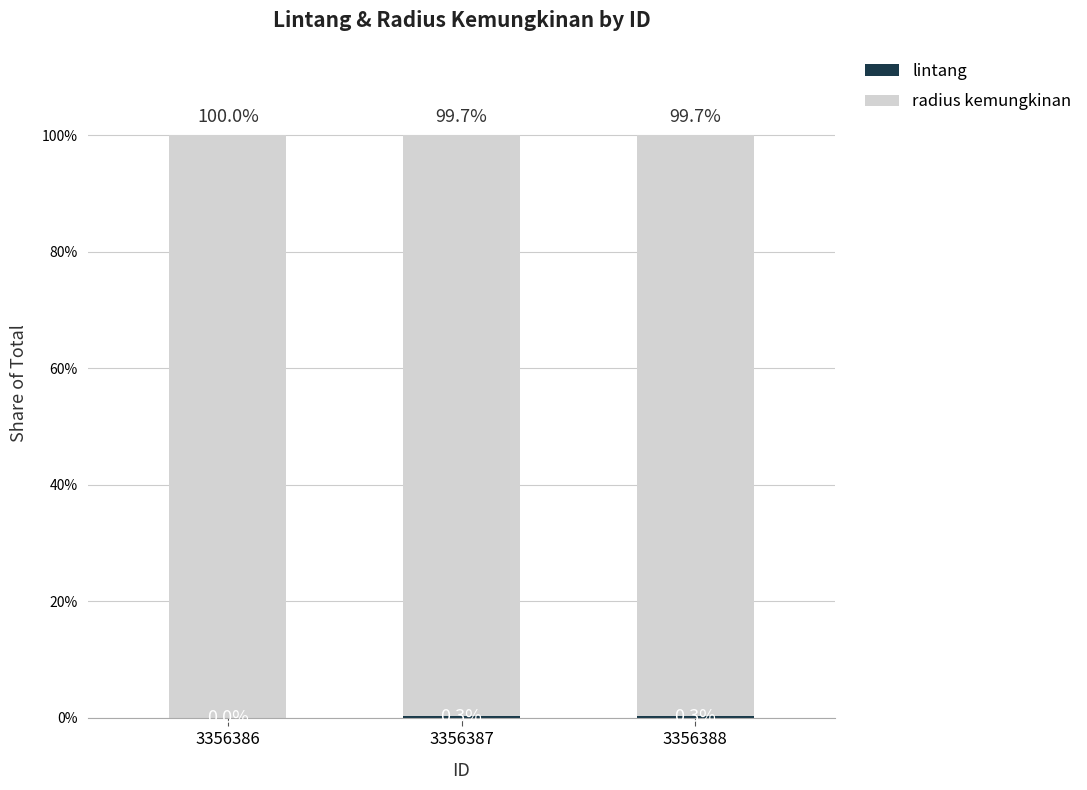

Are the bars grouped side by side (vs. stacked)?

No